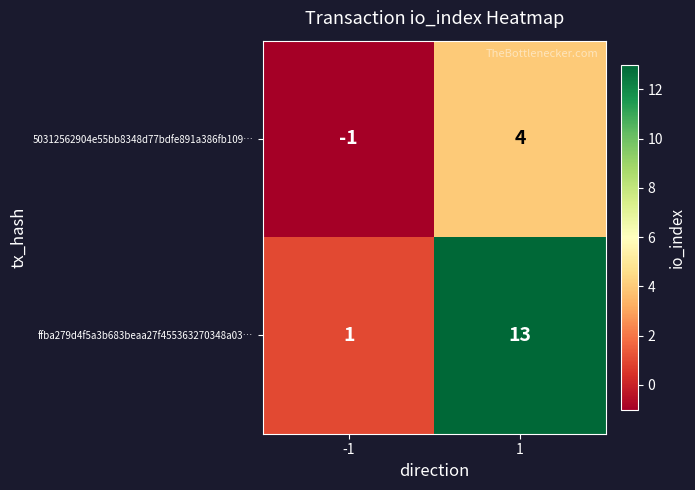

True or false: ffba279d4f5a3b683beaa27f455363270348a03… has a value of 0 at -1.

False